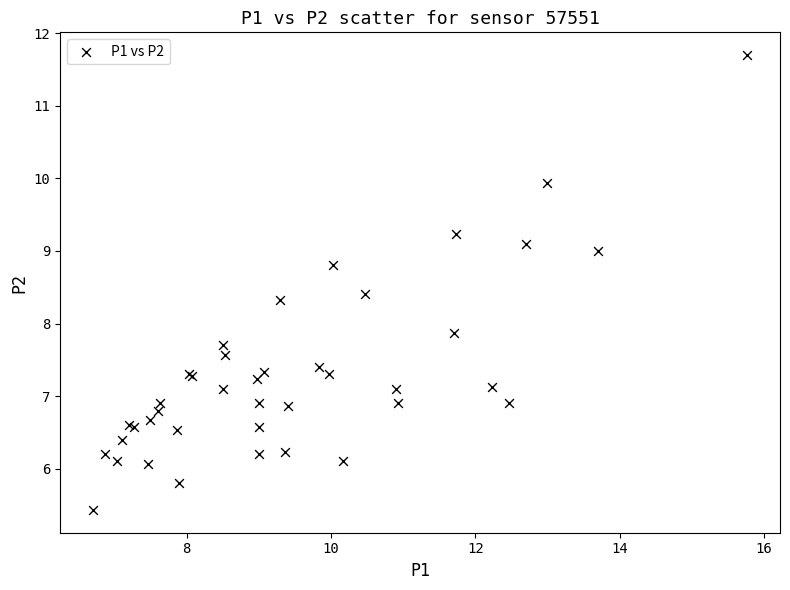

What Y value in the scatter plot is closest to 8?

7.9